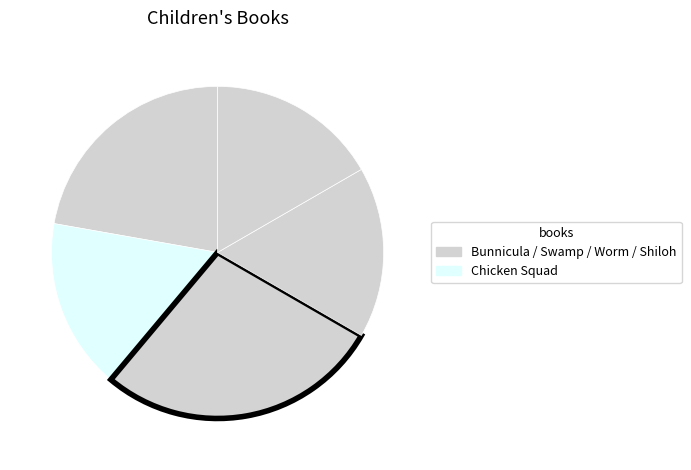

To the nearest percent, what is the difference between the largest and smallest slice percentages?

11%